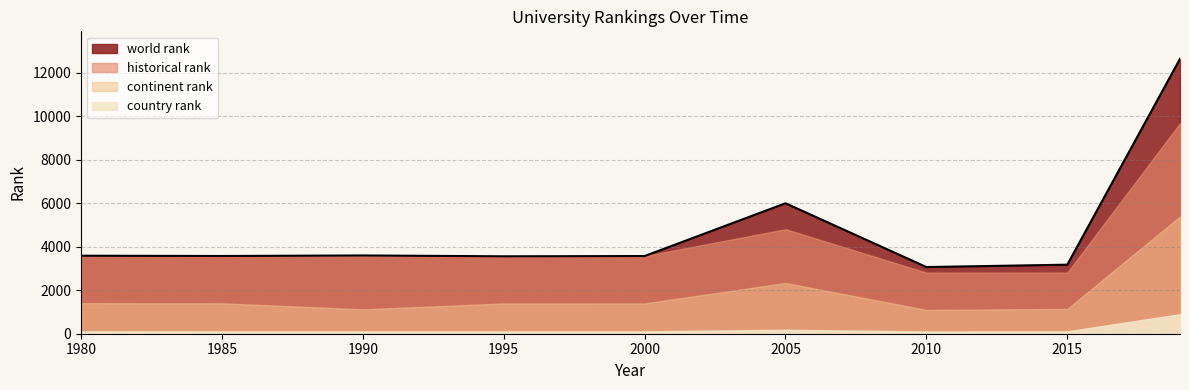

Is the value of continent rank at 1990 greater than the value of historical rank at 1995?

No